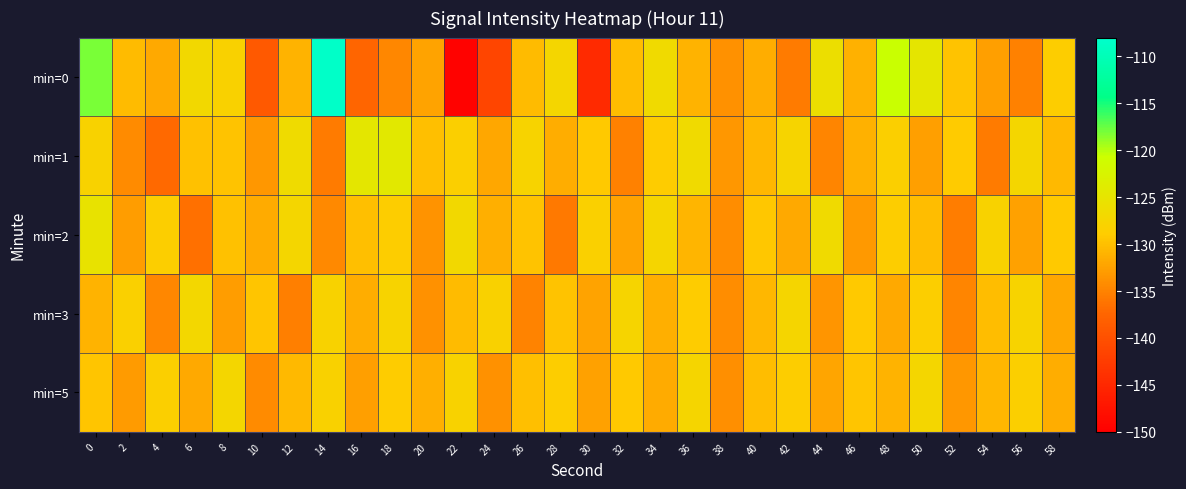

What is the maximum value shown in the chart?

-108.4